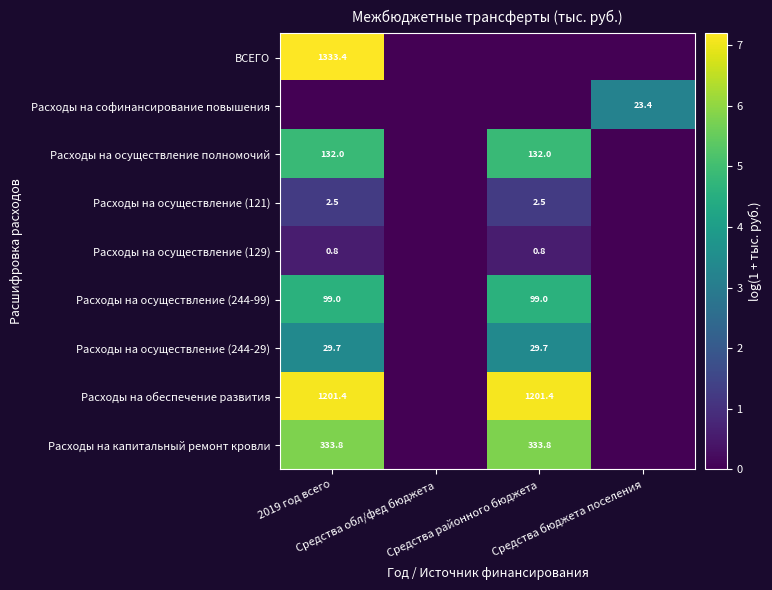

Which label corresponds to the smallest value in the chart?

Средства обл/фед бюджета